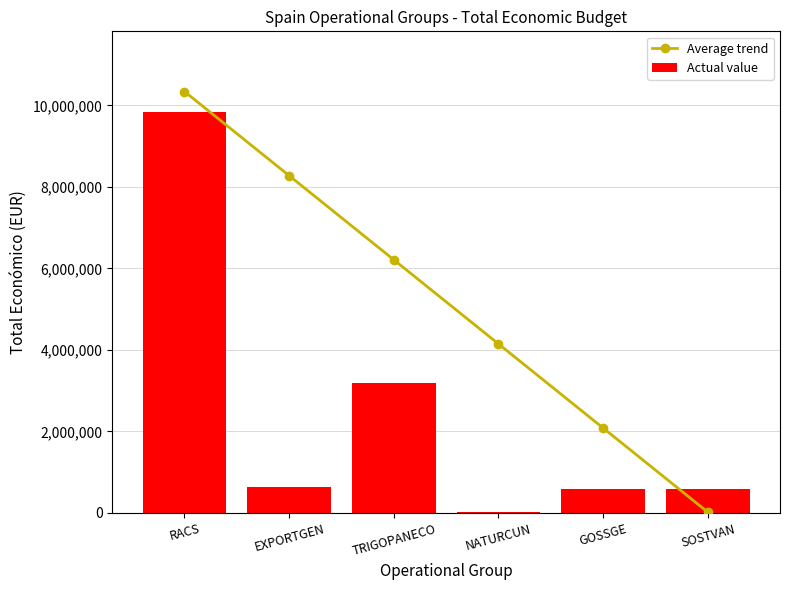

What is the sum of the Actual value values at RACS and TRIGOPANECO?

13026528